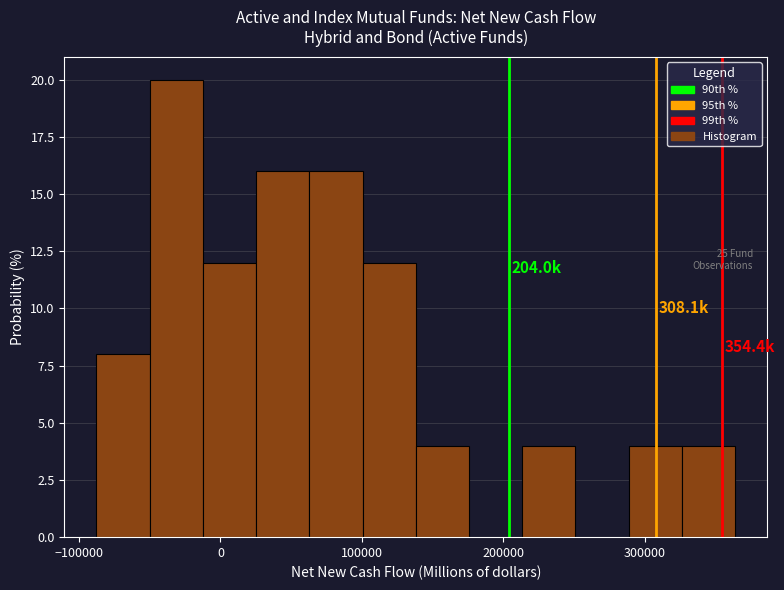

Read against the x-axis, roughly where is the centre of the tallest bar?

-30000